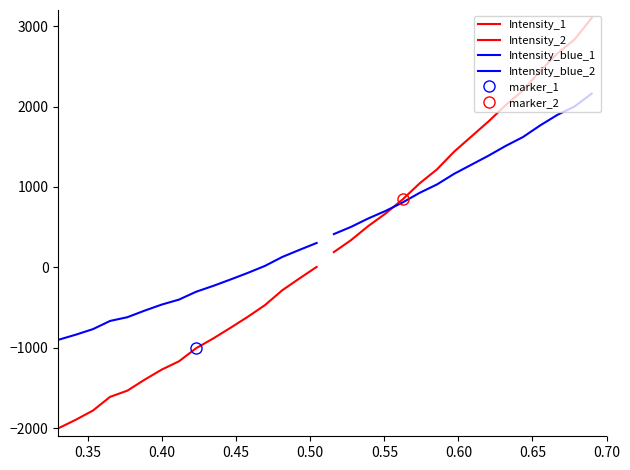

What is the maximum value shown in the chart?

3100.0